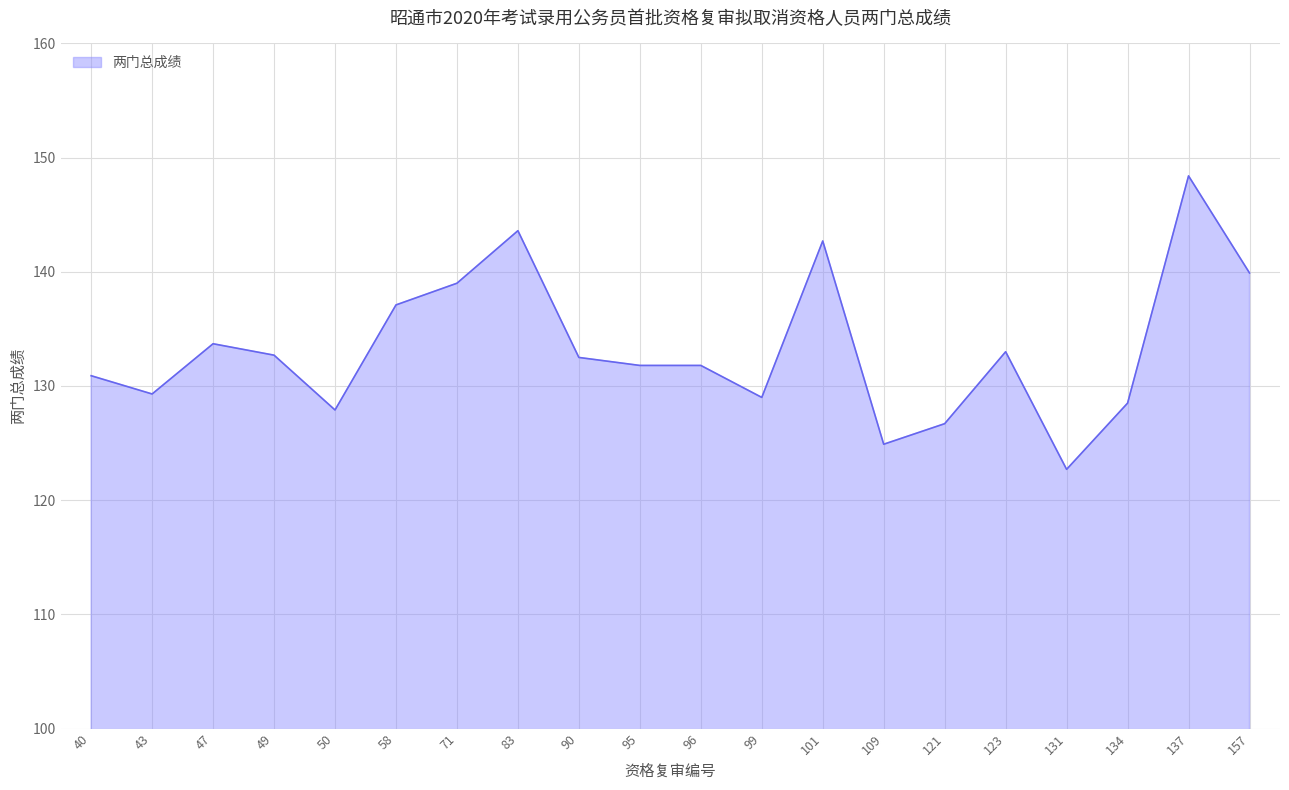

What is the change in value from 40 to 157?

+9.0